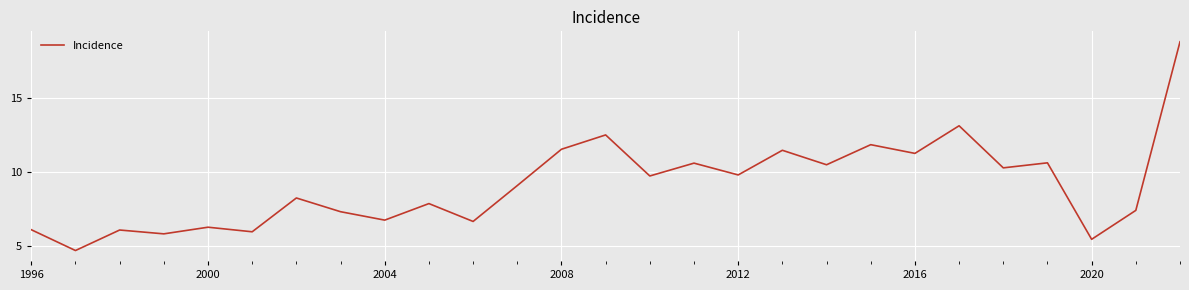

What is the difference between the maximum and minimum values?

14.1